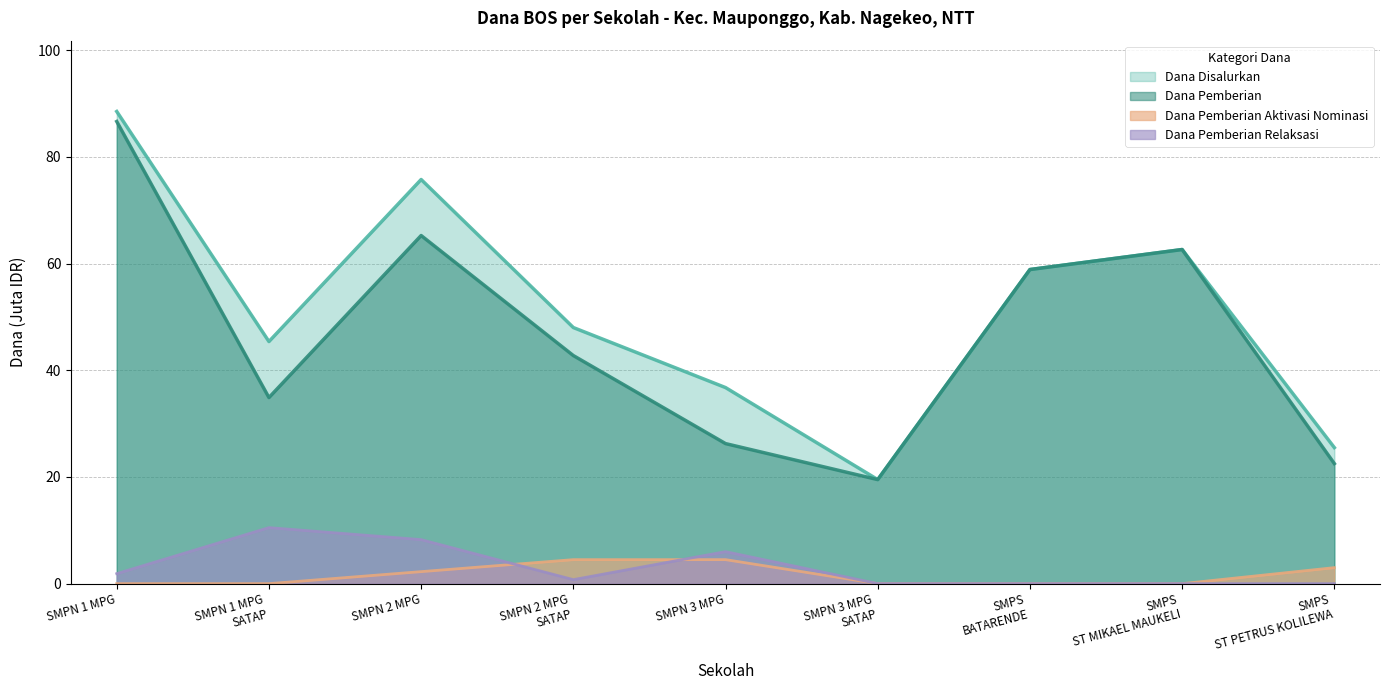

List the labels in order of Dana Disalurkan value, smallest first.

SMPN 3 MPG
SATAP, SMPS
ST PETRUS KOLILEWA, SMPN 3 MPG, SMPN 1 MPG
SATAP, SMPN 2 MPG
SATAP, SMPS
BATARENDE, SMPS
ST MIKAEL MAUKELI, SMPN 2 MPG, SMPN 1 MPG